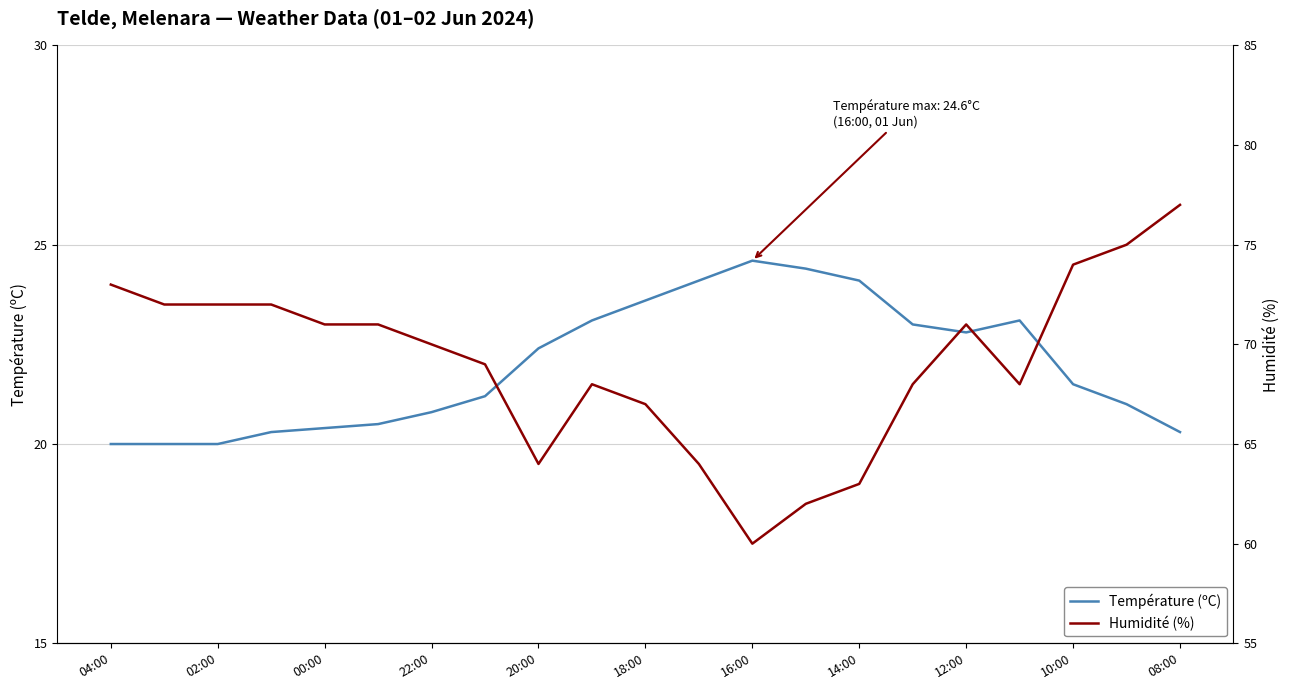

True or false: Température (ºC) and Humidité (%) cross at least once.

False